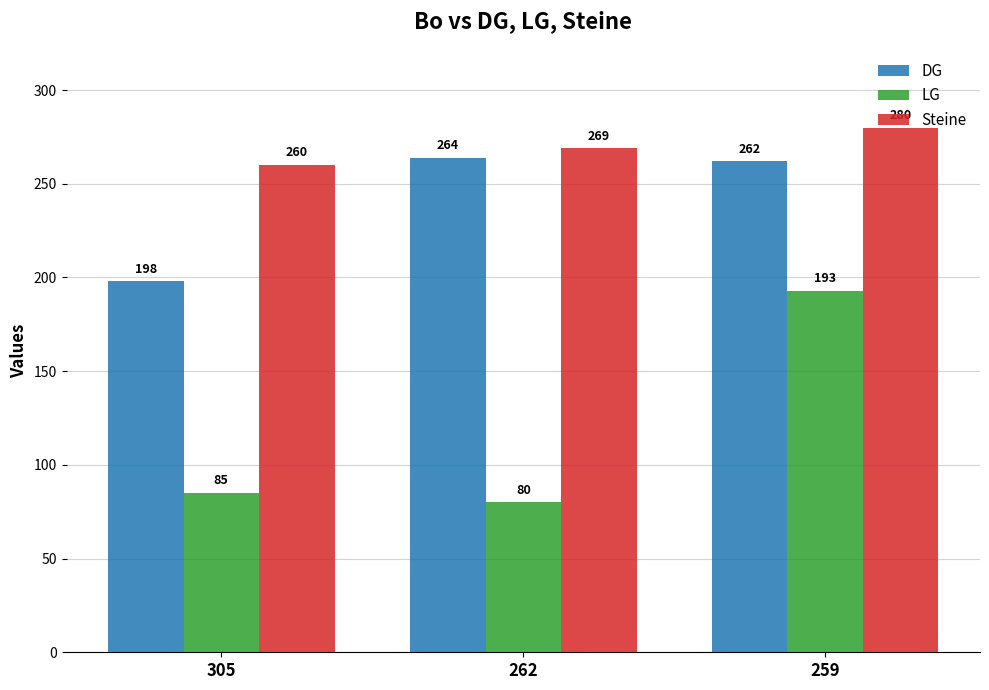

Between 262 and 259, which series saw the biggest shift?

LG